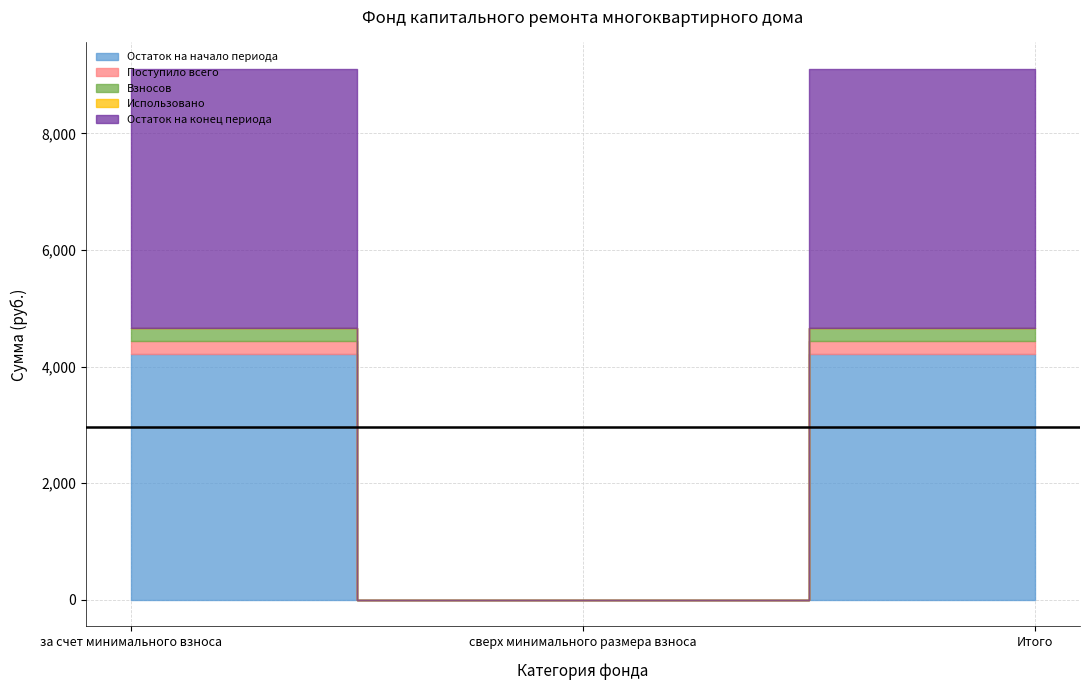

What position from the left is за счет минимального взноса?

1